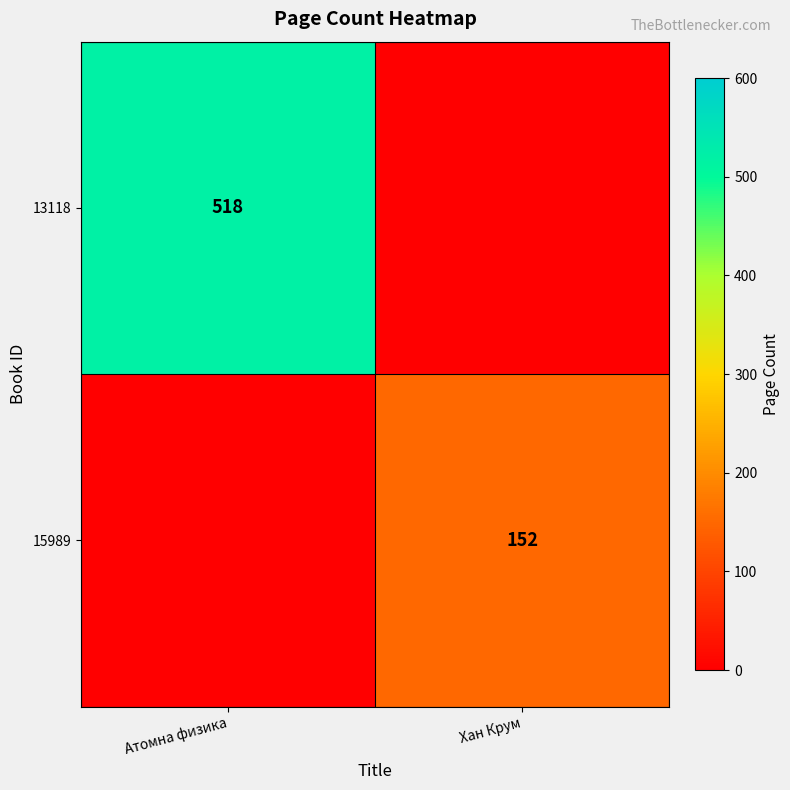

At which category is the sum across all series the highest?

Атомна физика